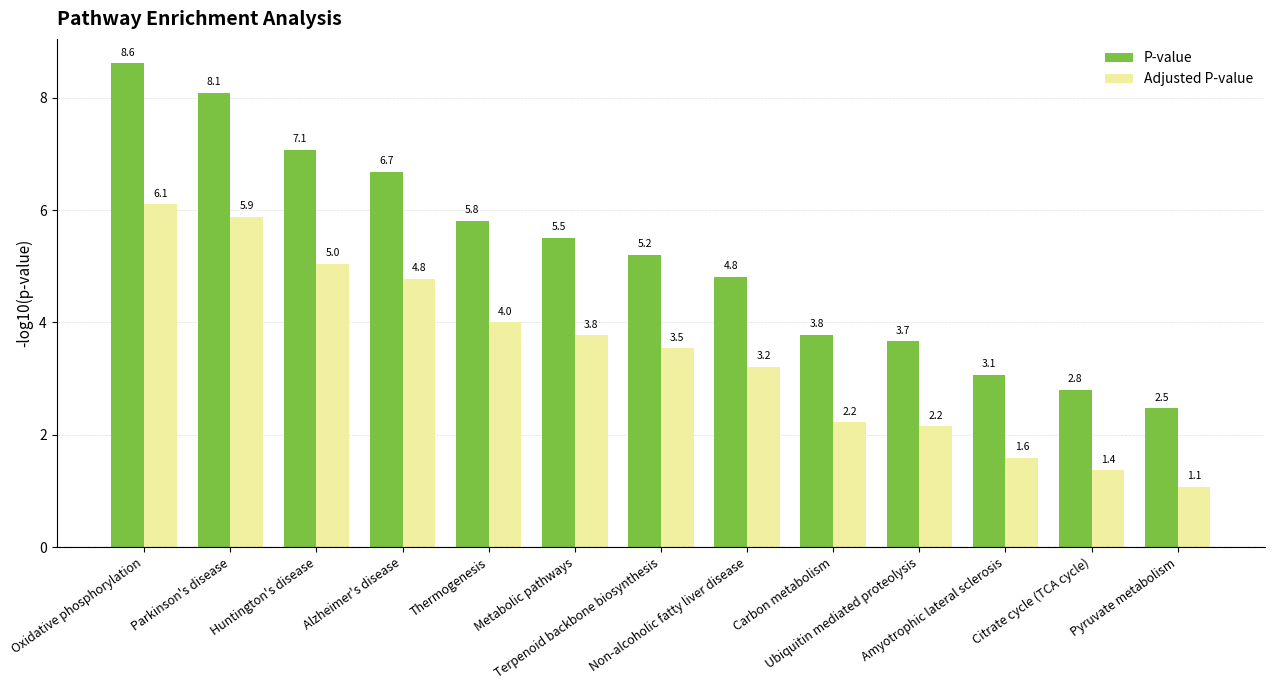

What is the difference between the maximum and minimum values in the P-value series?

6.1